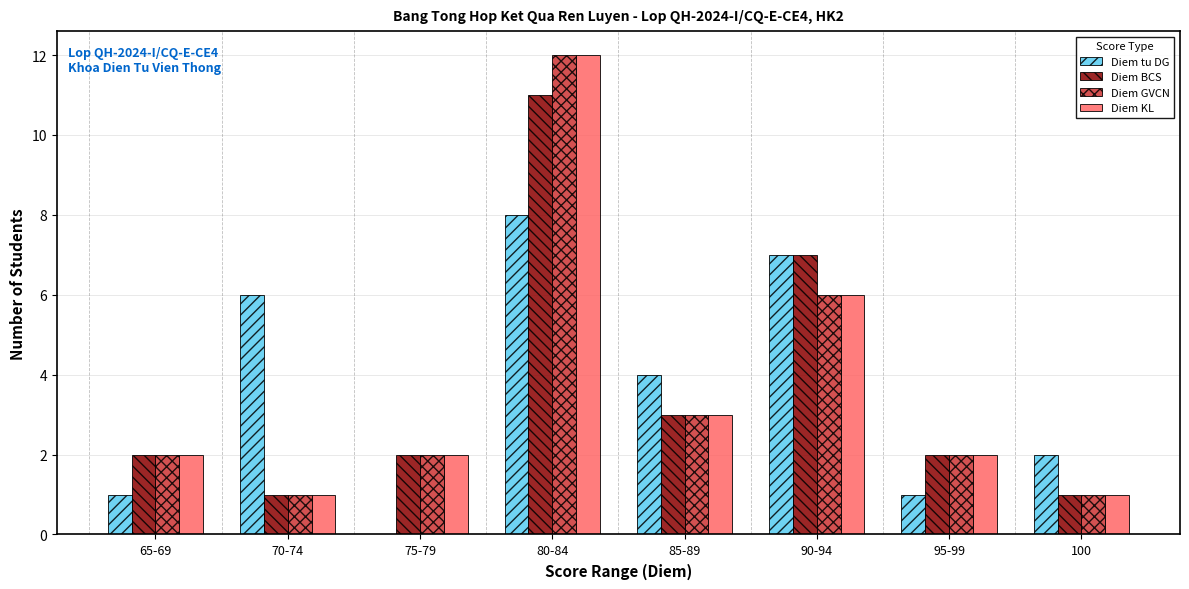

Count the number of data series in this chart.

4